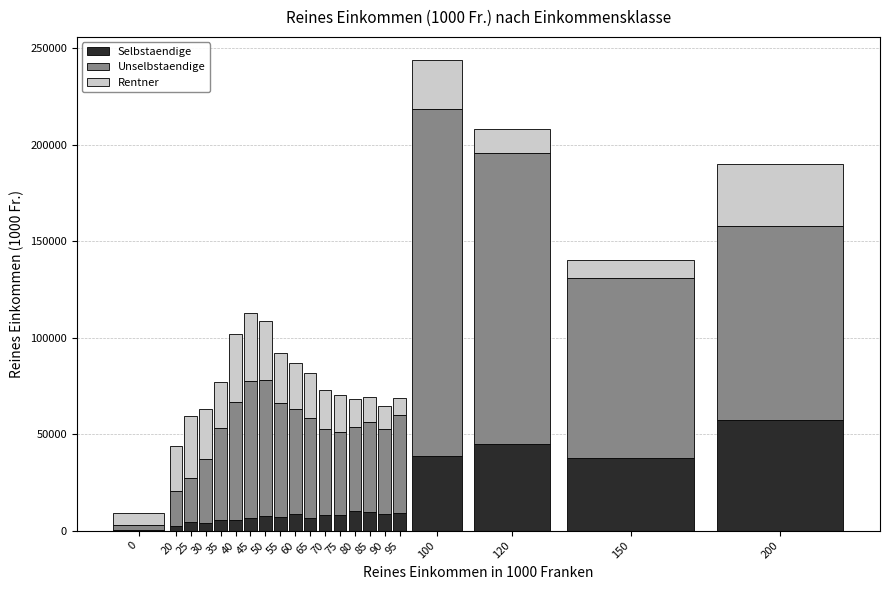

What is the maximum value for Selbstaendige?

57204.5